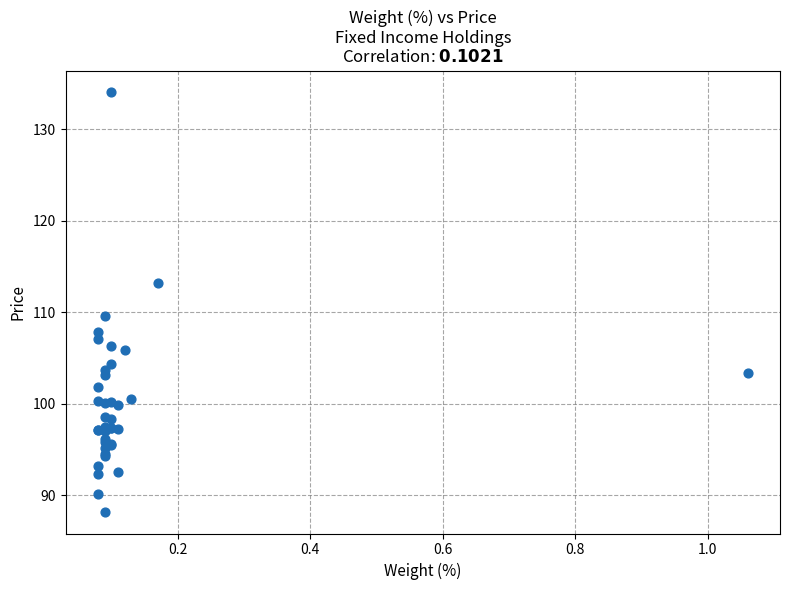

What Y value in the scatter plot is closest to 111?

109.5